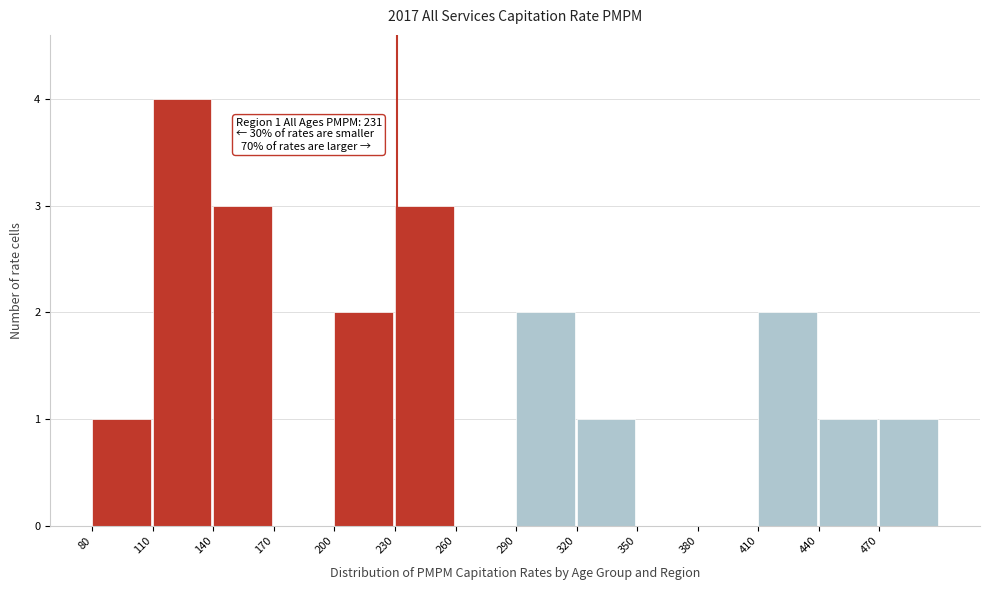

Over which range of the x-axis is the bar tallest?

110 to 140